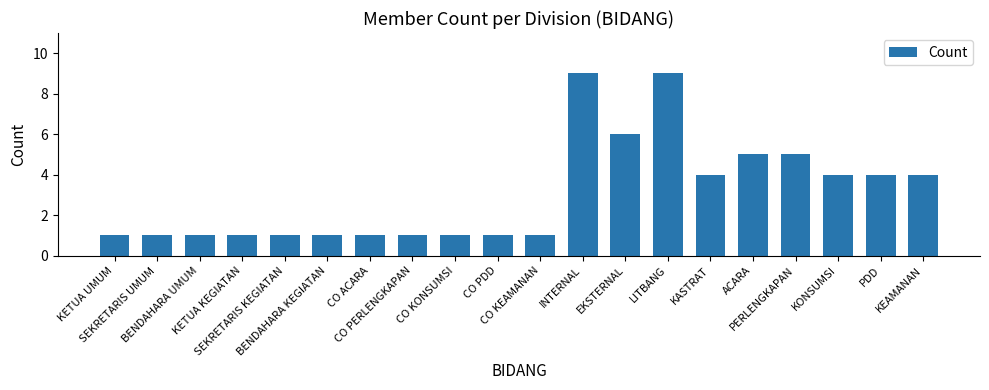

What is the difference between the maximum and minimum values?

8